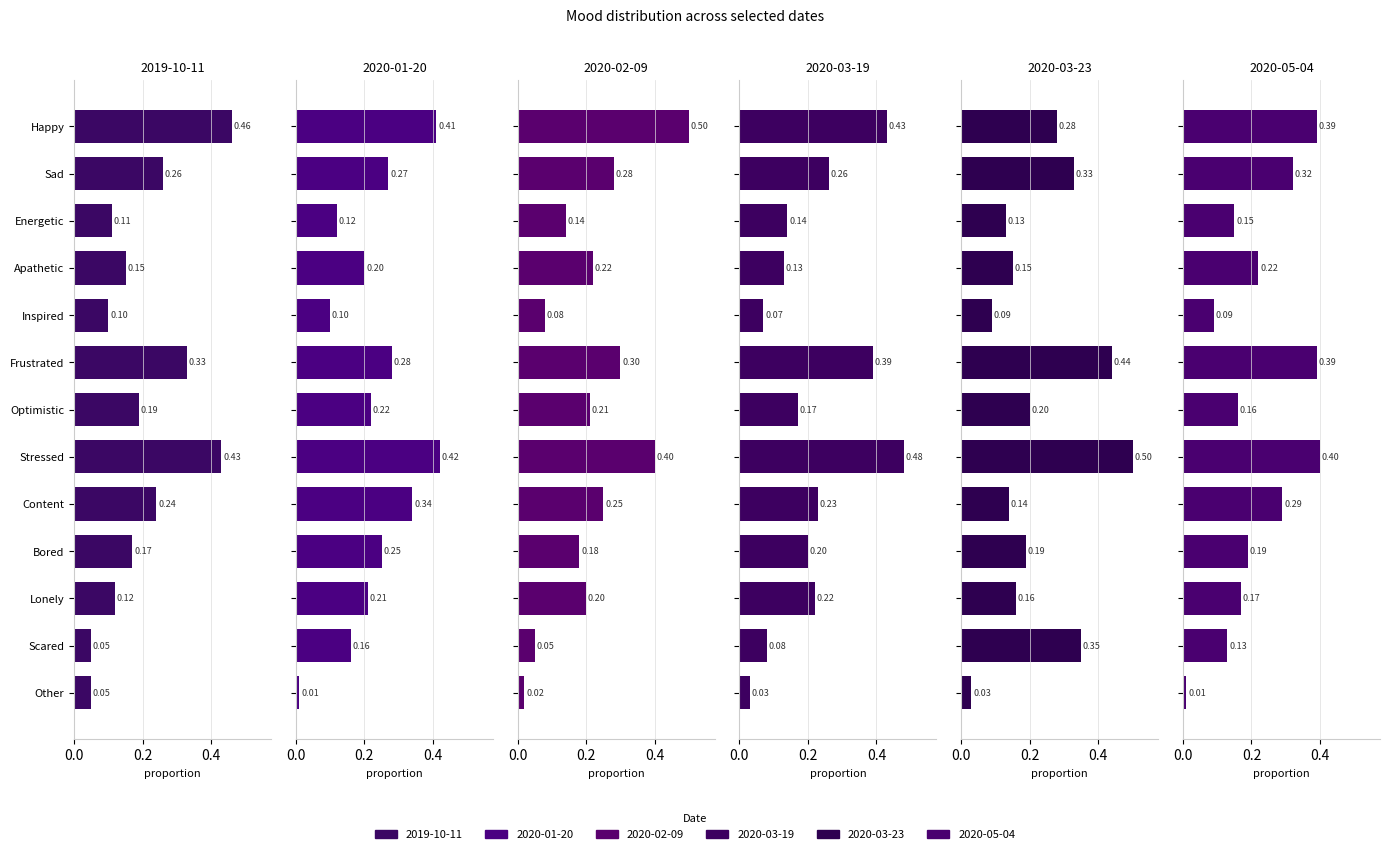

At Inspired, list the series in order from largest to smallest.

2019-10-11, 2020-01-20, 2020-03-23, 2020-05-04, 2020-02-09, 2020-03-19